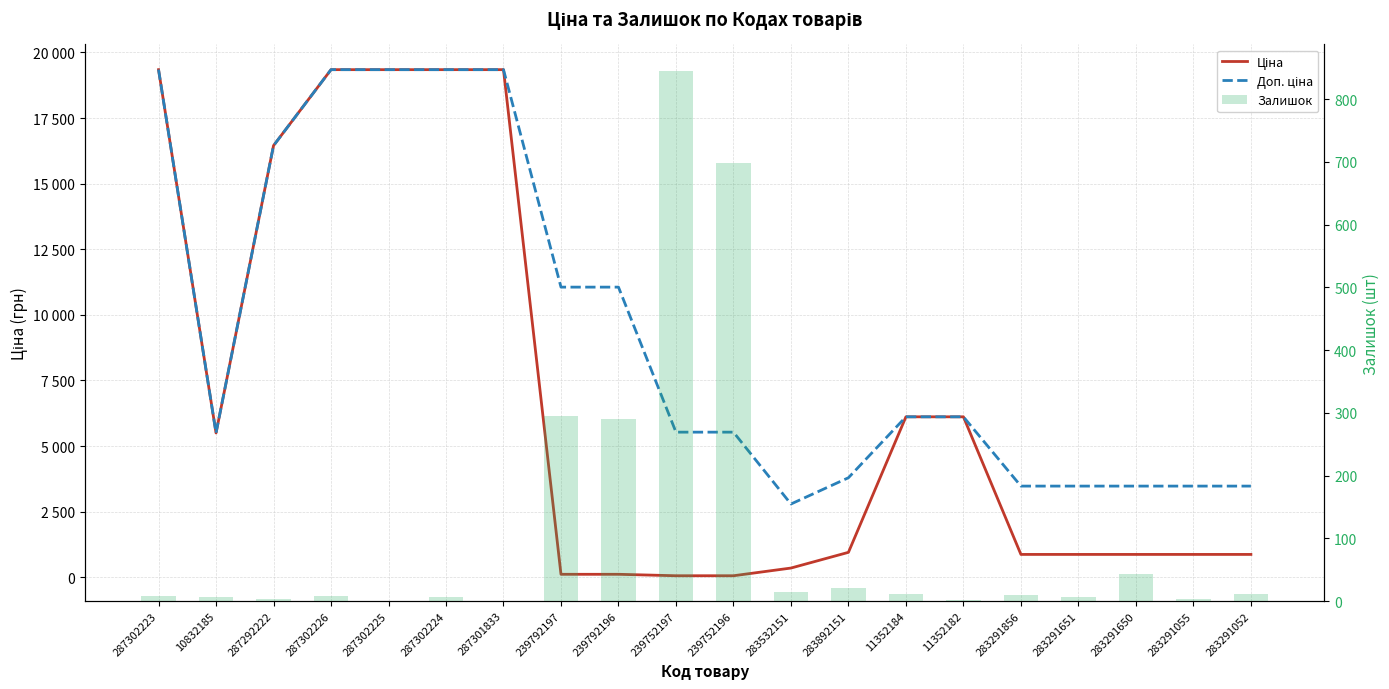

Is it true that Доп. ціна equals 11055.0 at 239792197?

True